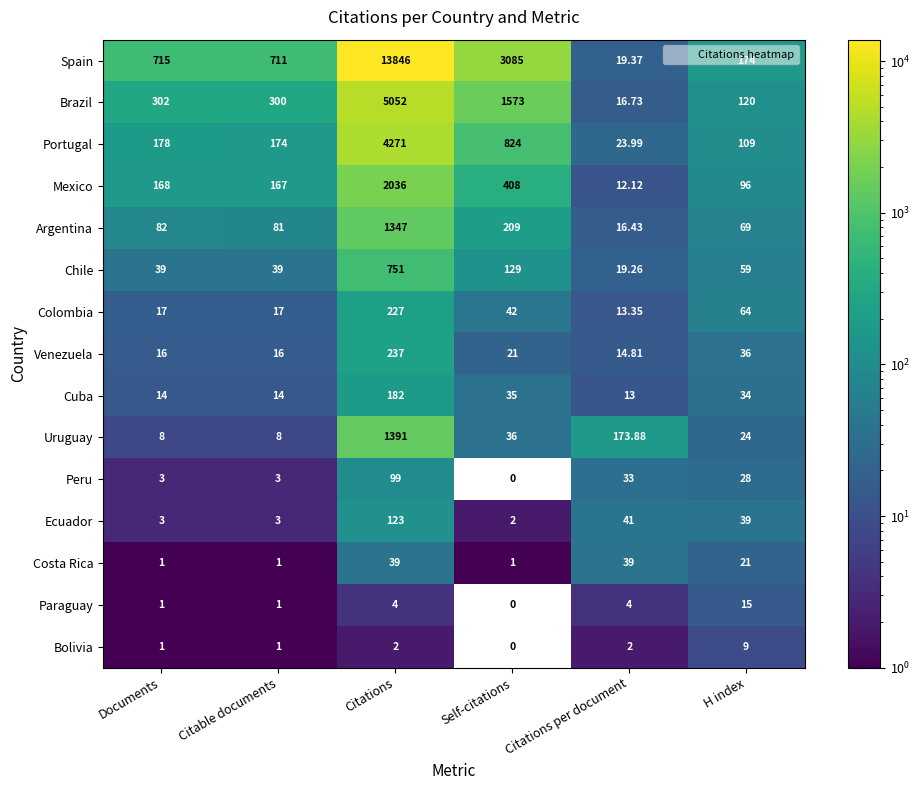

Which series has the largest range (max minus min)?

Spain